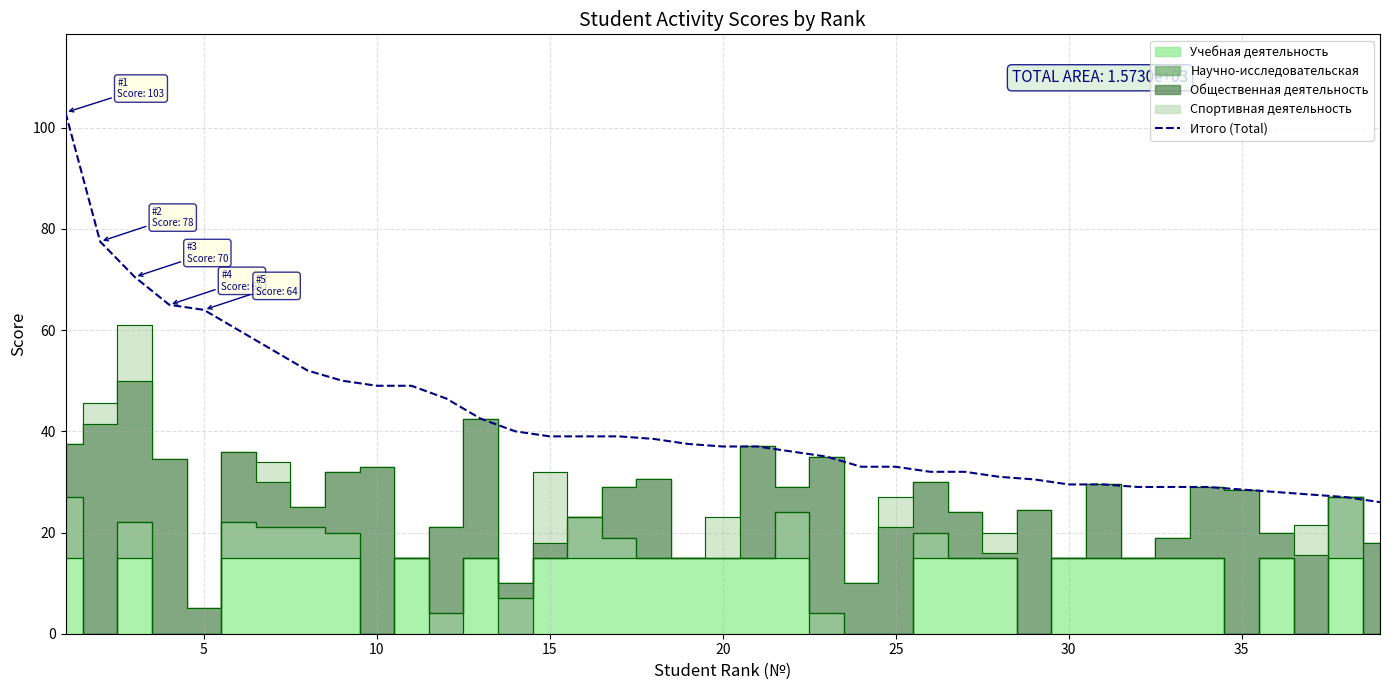

What is the difference between the maximum and minimum values?

77.0